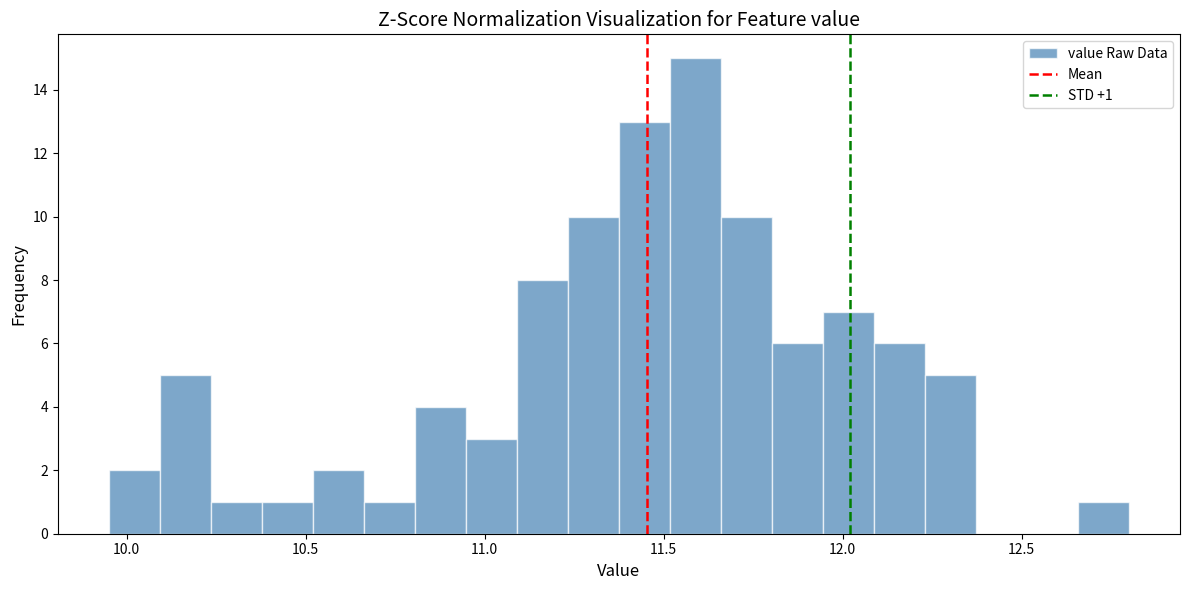

Around what value on the x-axis is the tallest bar? Give the approximate position of its centre, as read against the axis.

11.60